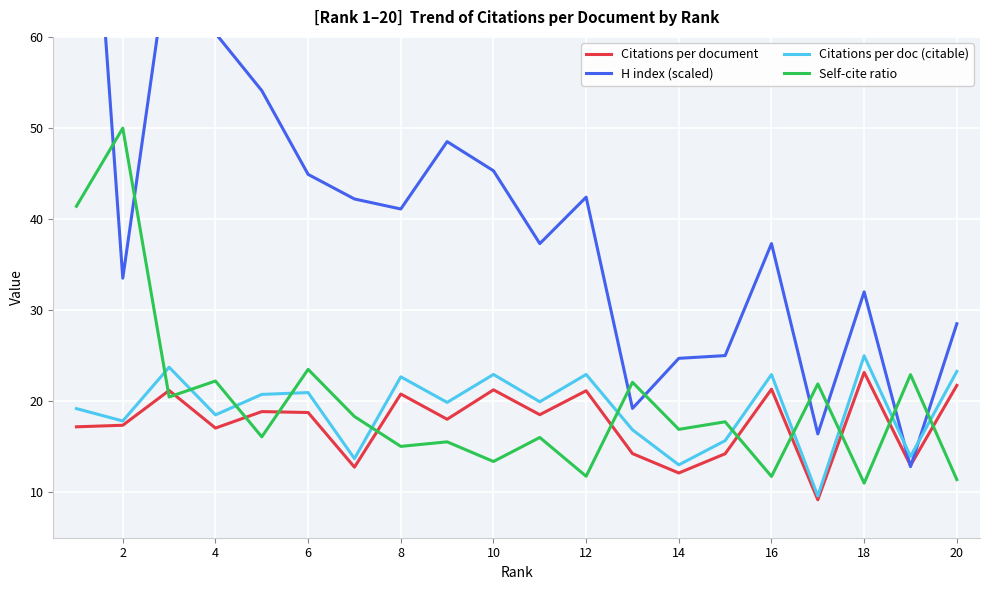

The value of Citations per doc (citable) at 4 is 18.5. True or false?

True